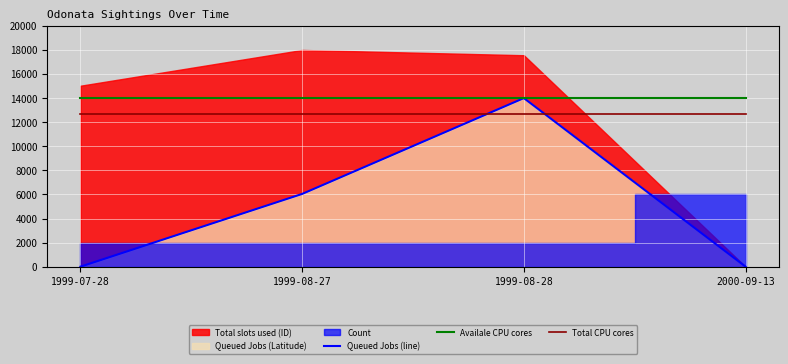

Which series has the largest total across all categories?

Availale CPU cores